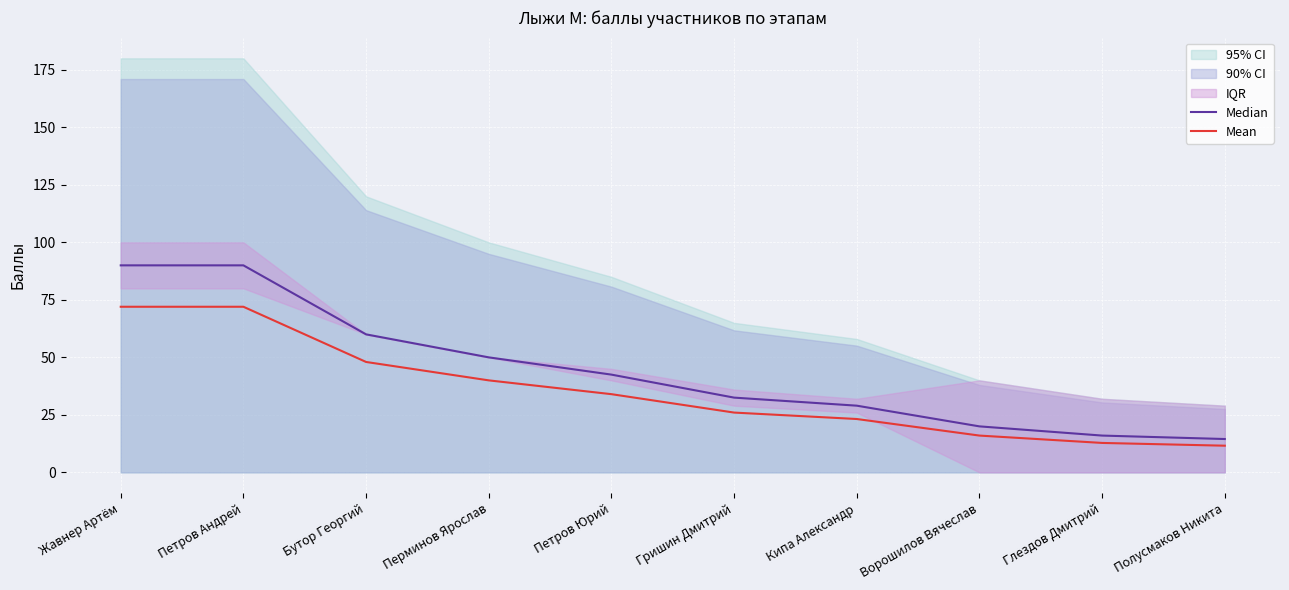

Which series has the largest total across all categories?

Median